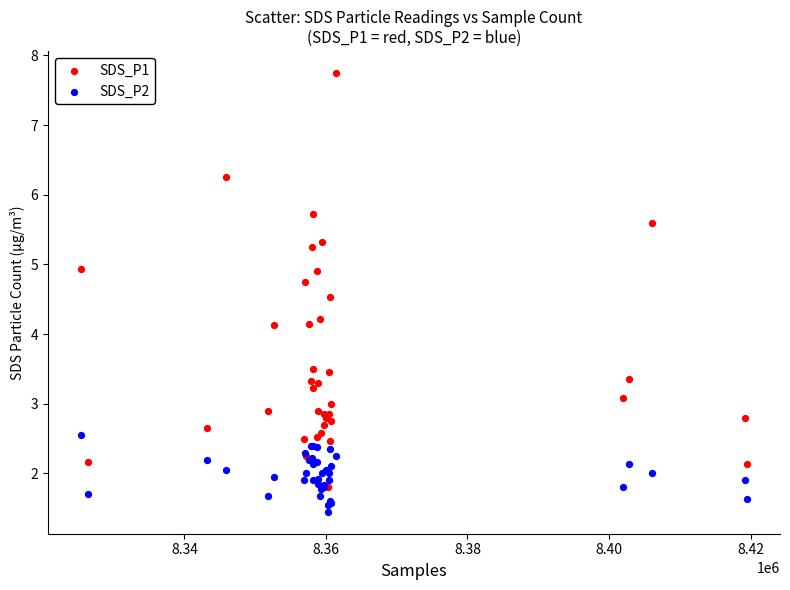

Which series contains the highest Y value?

SDS_P1